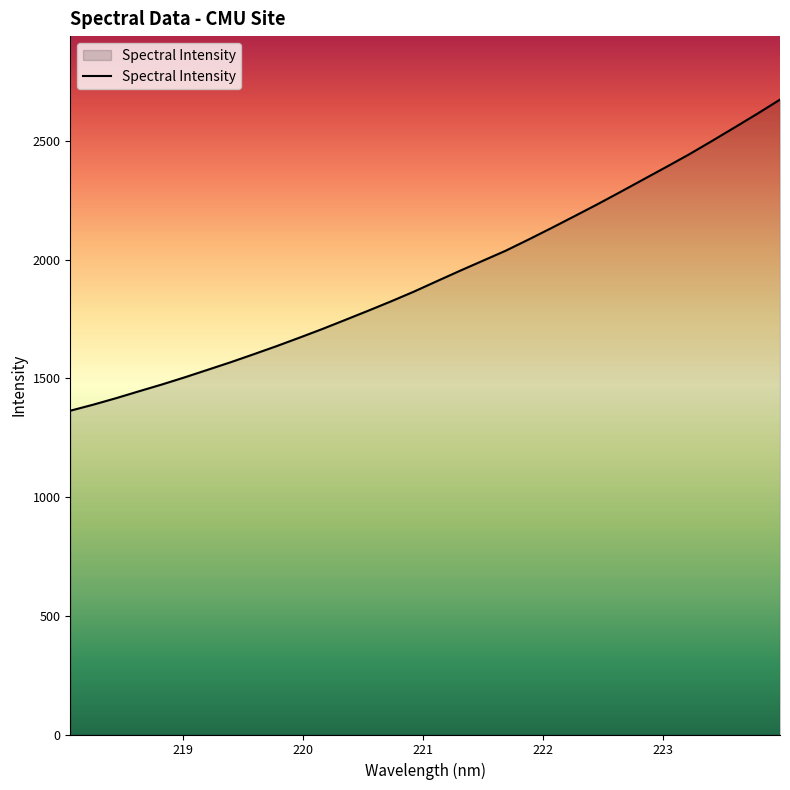

Does the chart have visible grid lines?

No